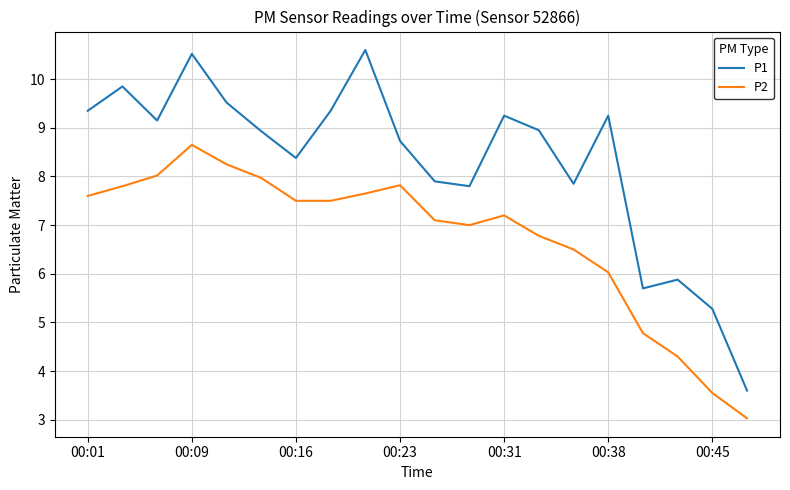

True or false: P2 and P1 intersect in this chart.

False